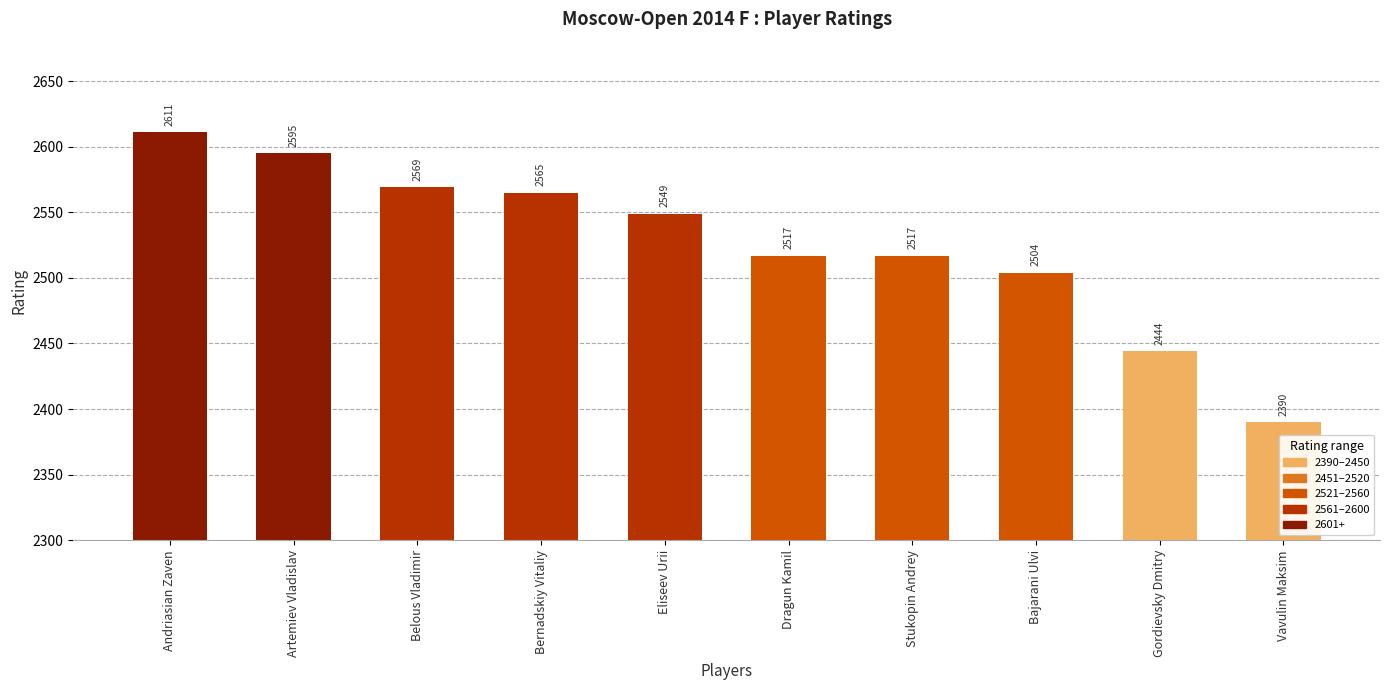

What is the sum of the values at Belous Vladimir and Artemiev Vladislav?

5164